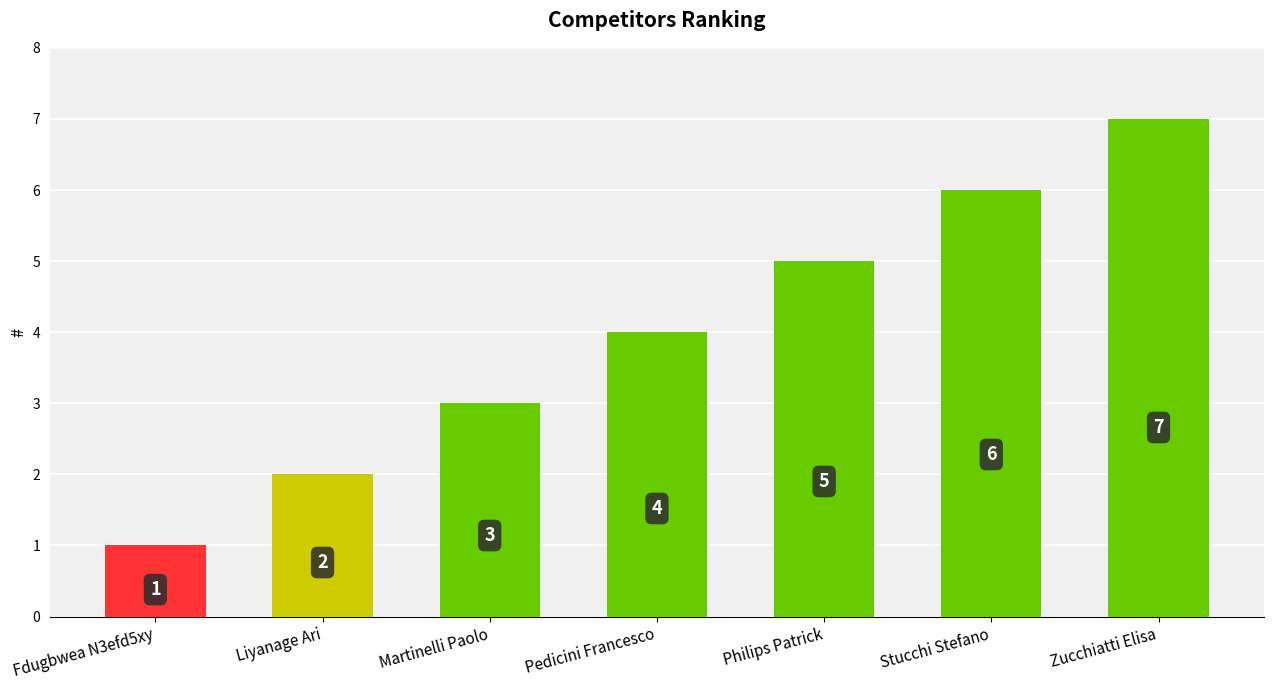

What is the value of the 6th bar from the left?

6